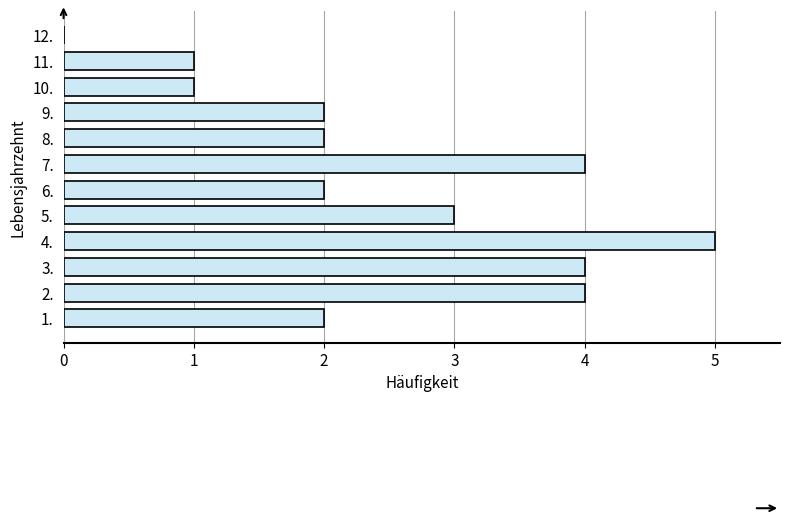

The value at 8. is 3. True or false?

False